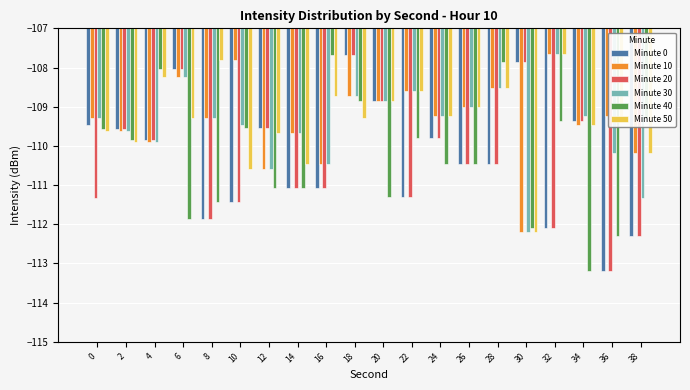

What is the sum of all Minute 0 values?

-2205.3